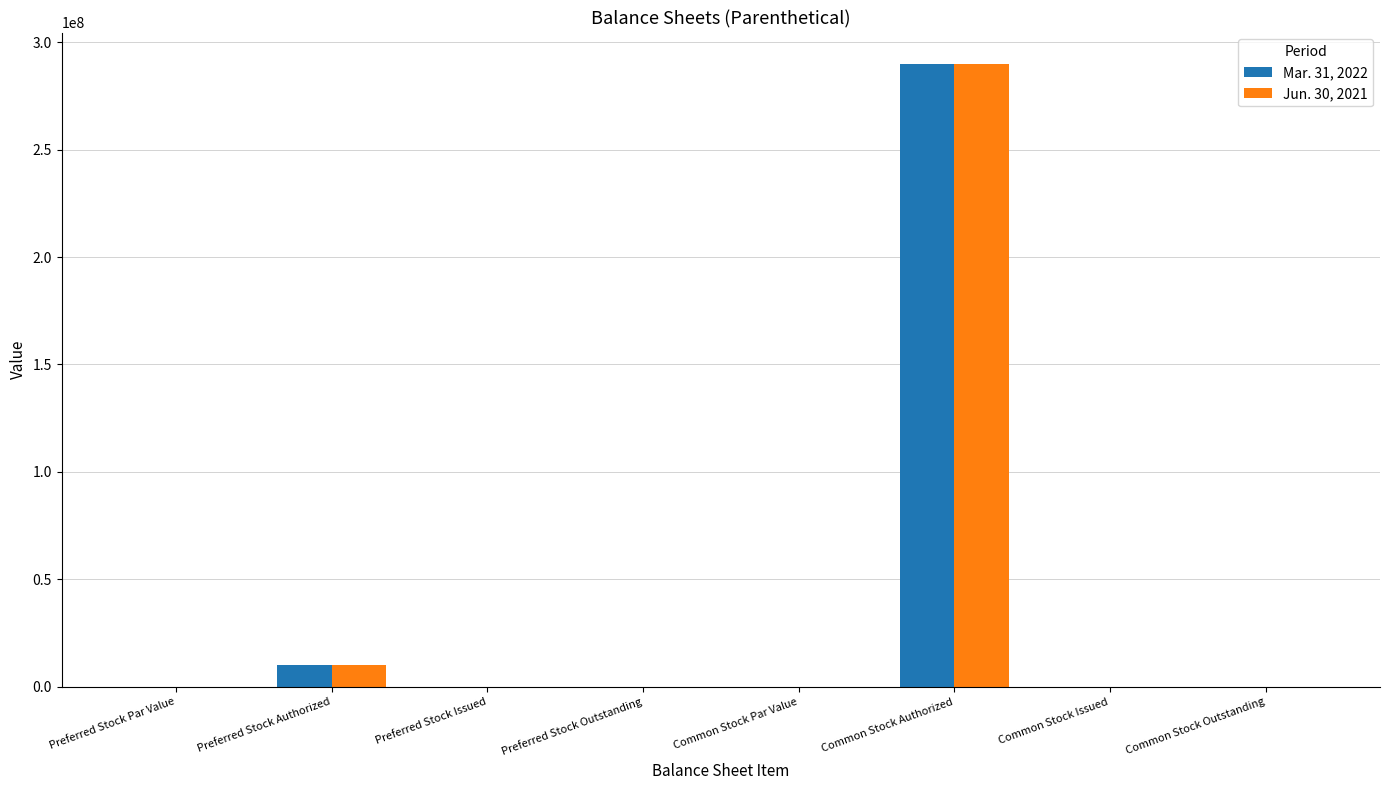

At which category is the sum across all series the highest?

Common Stock Authorized